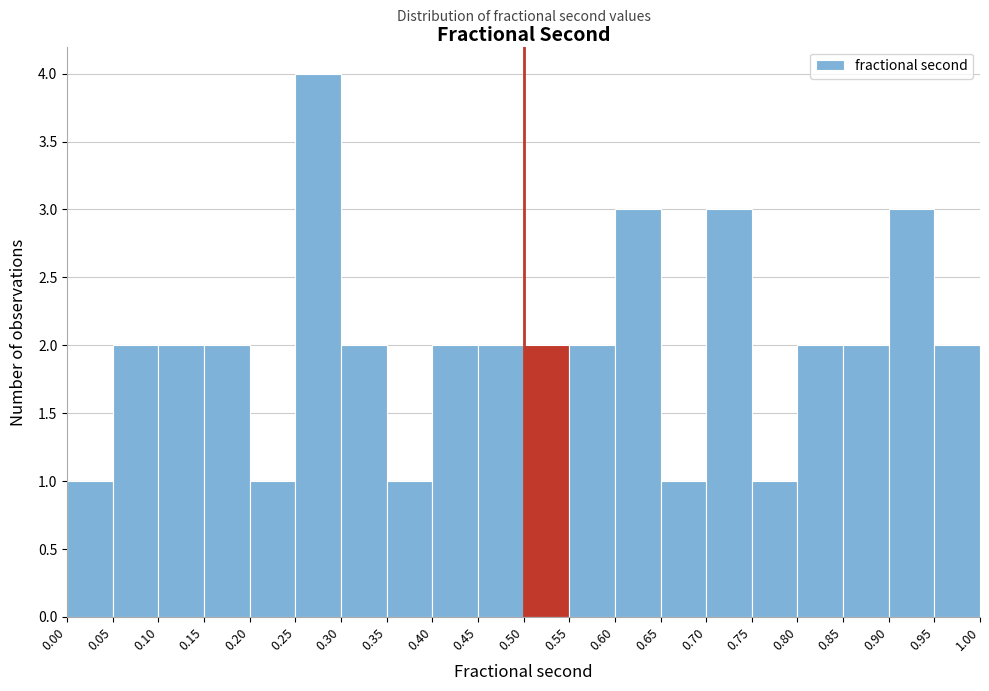

Reading left to right, list every bar in this chart as the range it spans on the x-axis followed by its height. The values are not printed on the chart, so give them approximately, as read against the axis.

0.00 to 0.05: 1
0.05 to 0.10: 2
0.10 to 0.15: 2
0.15 to 0.20: 2
0.20 to 0.25: 1
0.25 to 0.30: 4
0.30 to 0.35: 2
0.35 to 0.40: 1
0.40 to 0.45: 2
0.45 to 0.50: 2
0.50 to 0.55: 2
0.55 to 0.60: 2
0.60 to 0.65: 3
0.65 to 0.70: 1
0.70 to 0.75: 3
0.75 to 0.80: 1
0.80 to 0.85: 2
0.85 to 0.90: 2
0.90 to 0.95: 3
0.95 to 1.00: 2